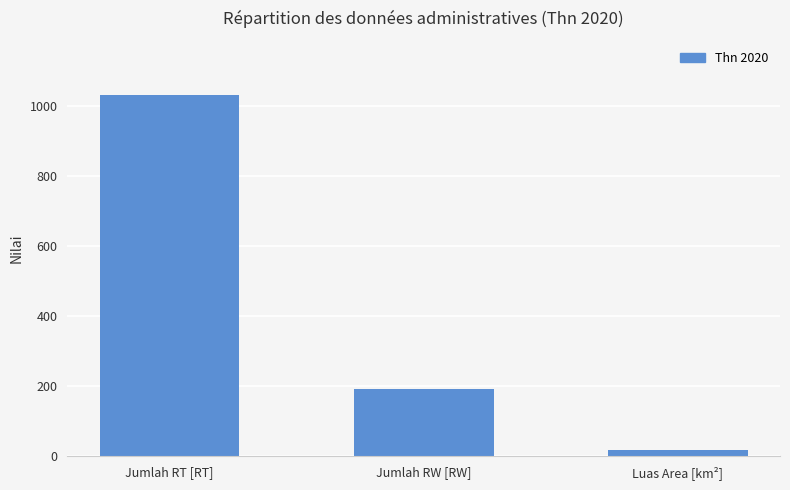

At which label does the data first exceed 192?

Jumlah RT [RT]